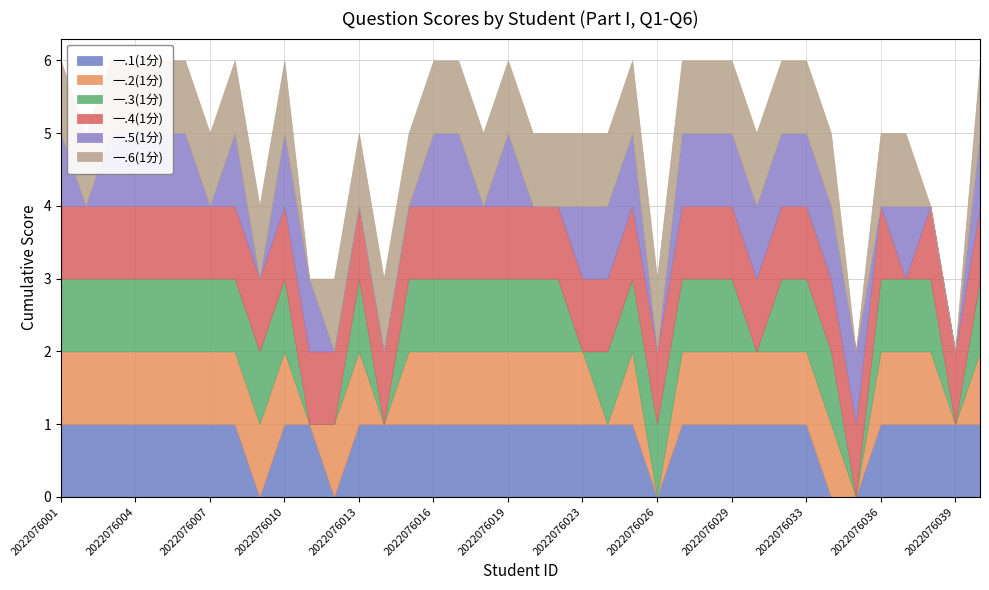

How many distinct data groups are displayed?

6